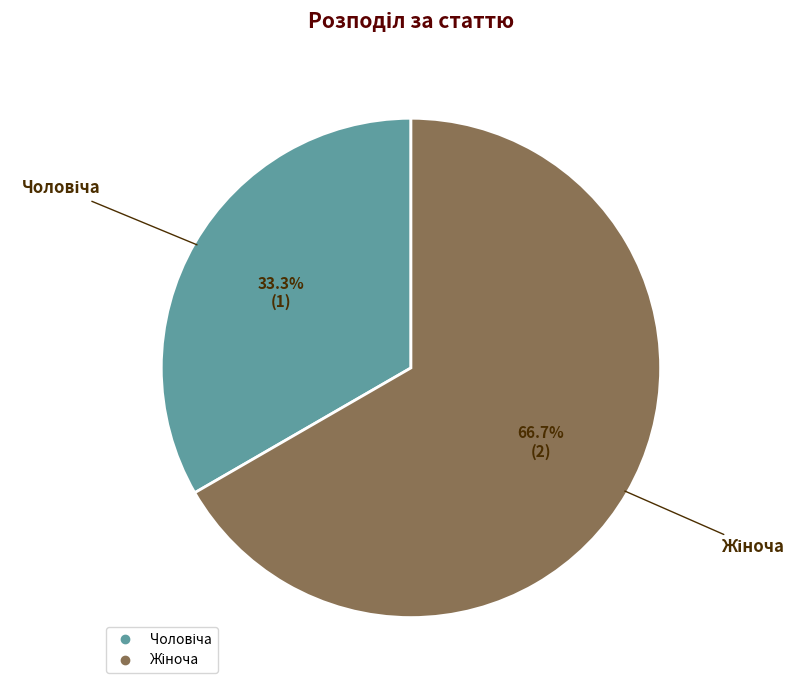

Is there any slice that represents more than half of the pie?

Yes